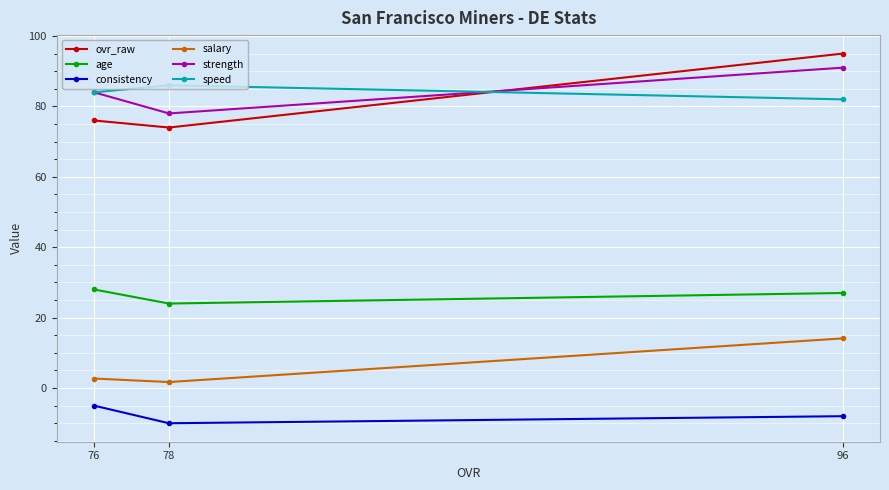

Between 78 and 96, which series saw the biggest shift?

ovr_raw